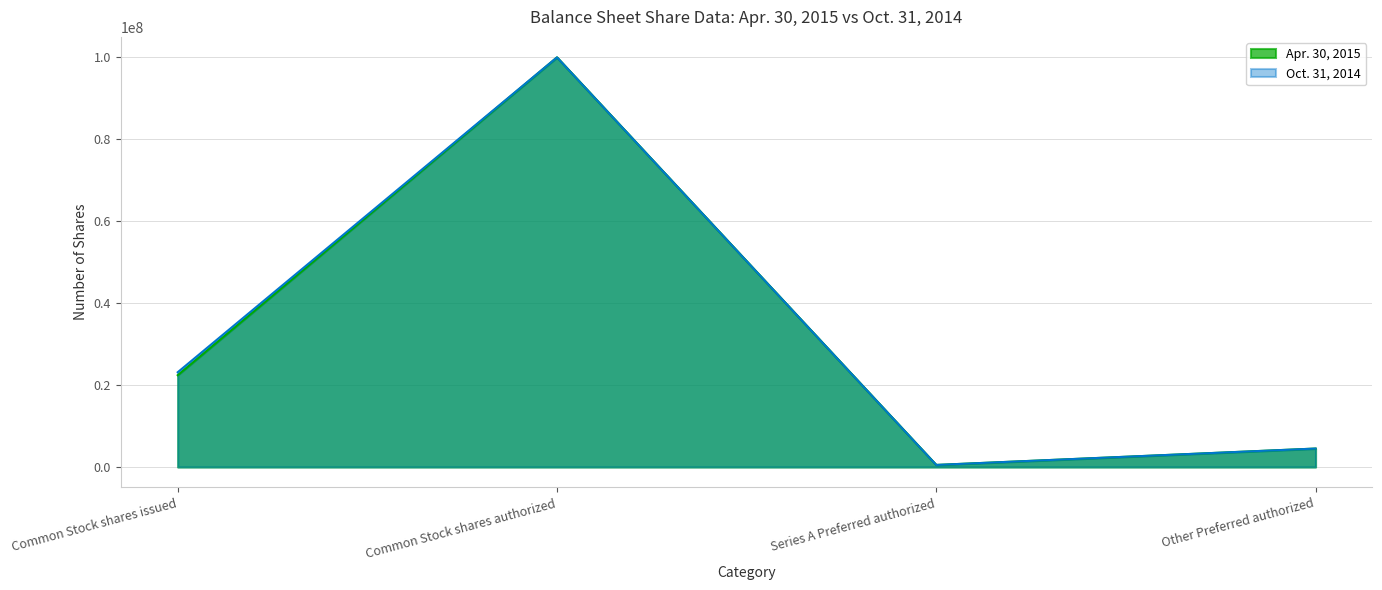

Where is the first local maximum for Apr. 30, 2015?

Common Stock shares authorized